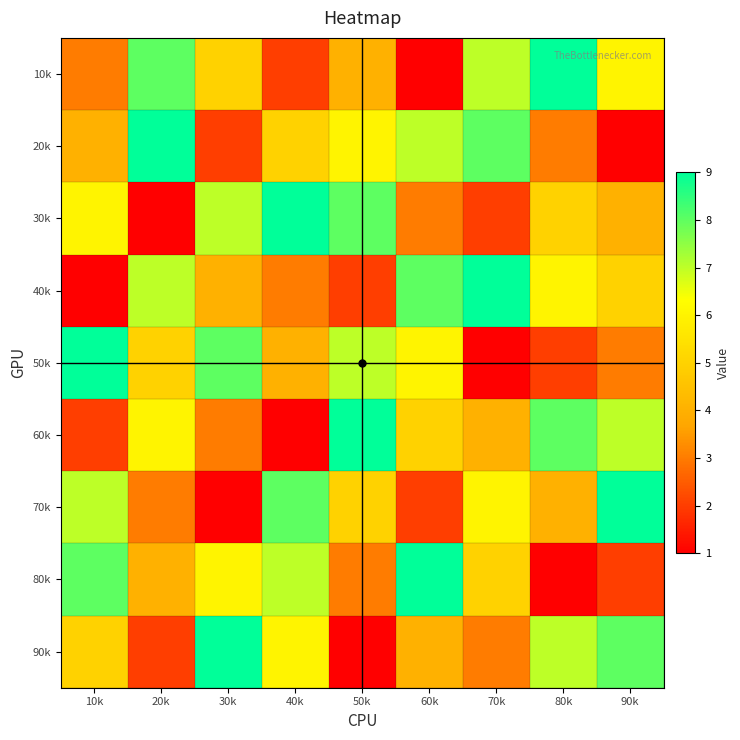

At how many categories does at least one series exceed 4?

9